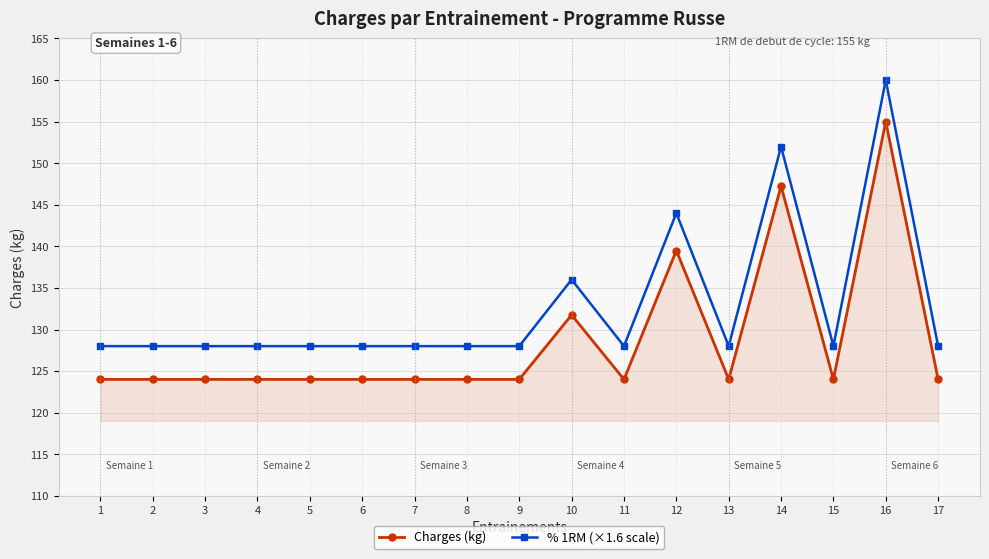

Is it true that % 1RM (×1.6 scale) equals 128.0 at 6?

True